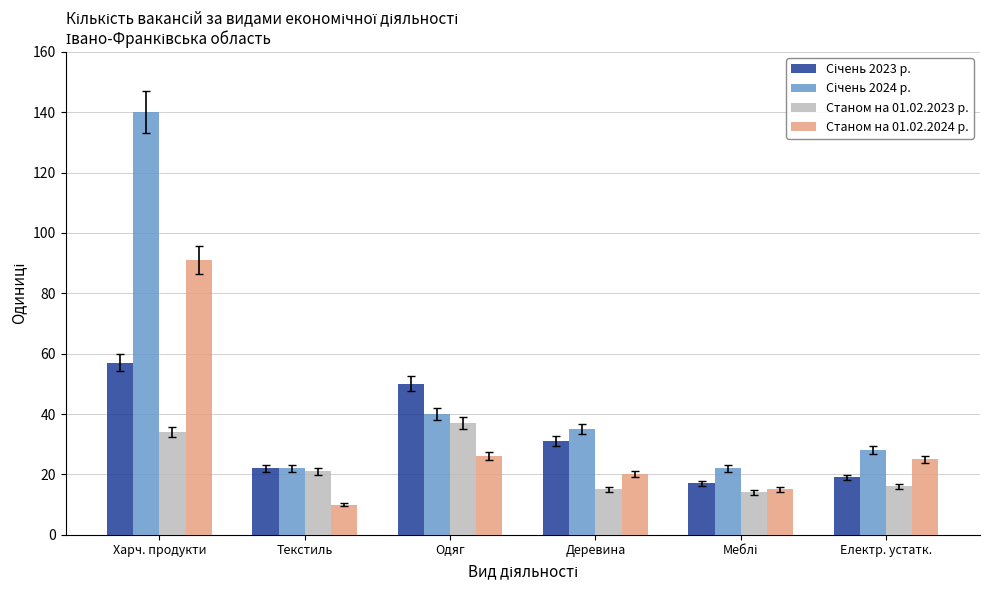

Is it true that Станом на 01.02.2024 р. equals 134 at Харч. продукти?

False